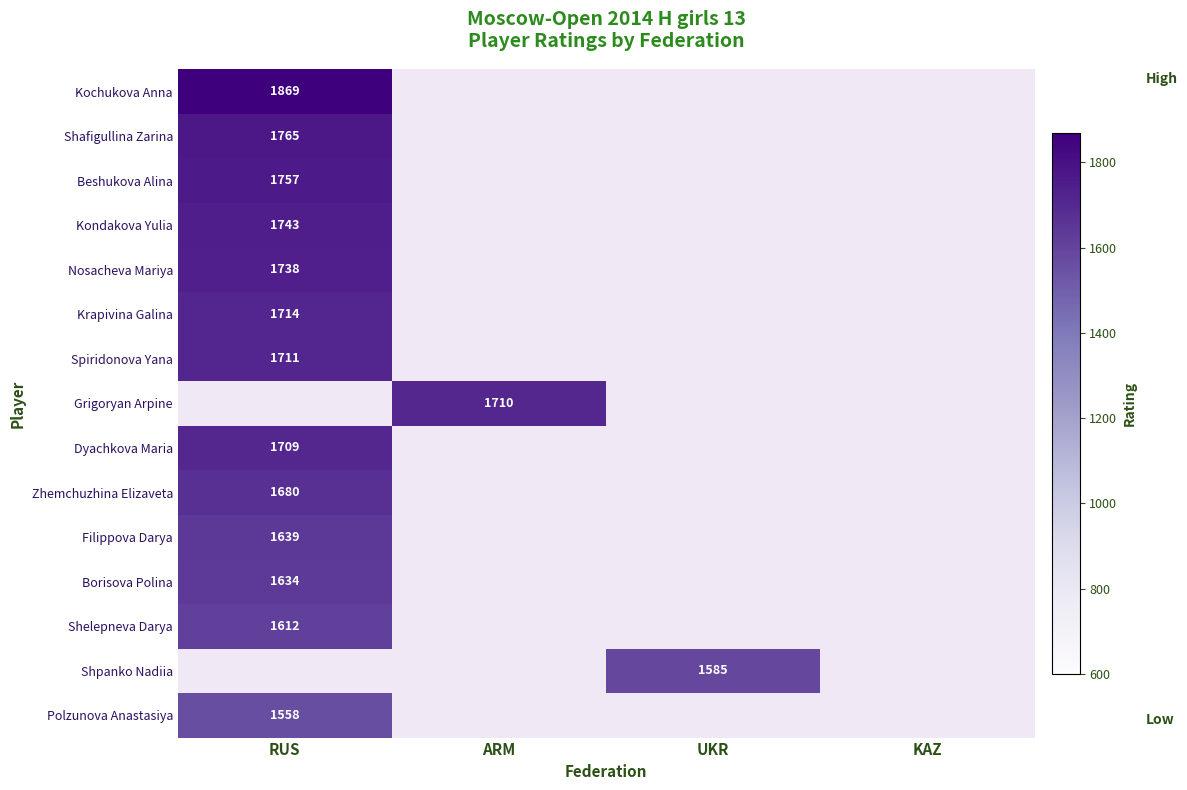

True or false: Dyachkova Maria has a value of 874 at RUS.

False